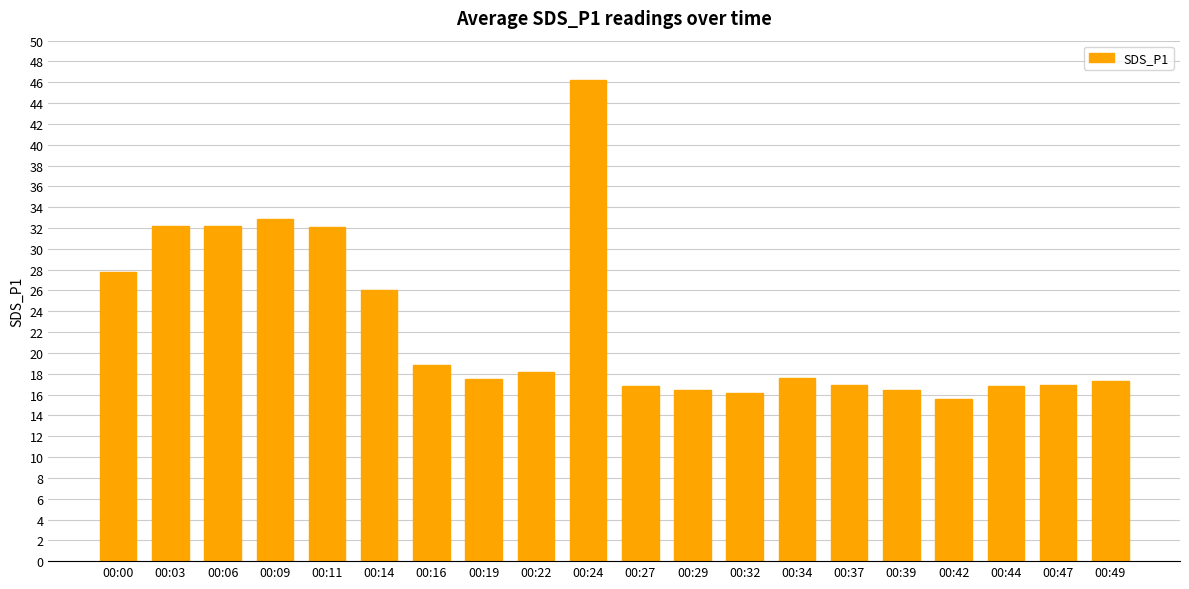

How many series are shown in this chart?

1